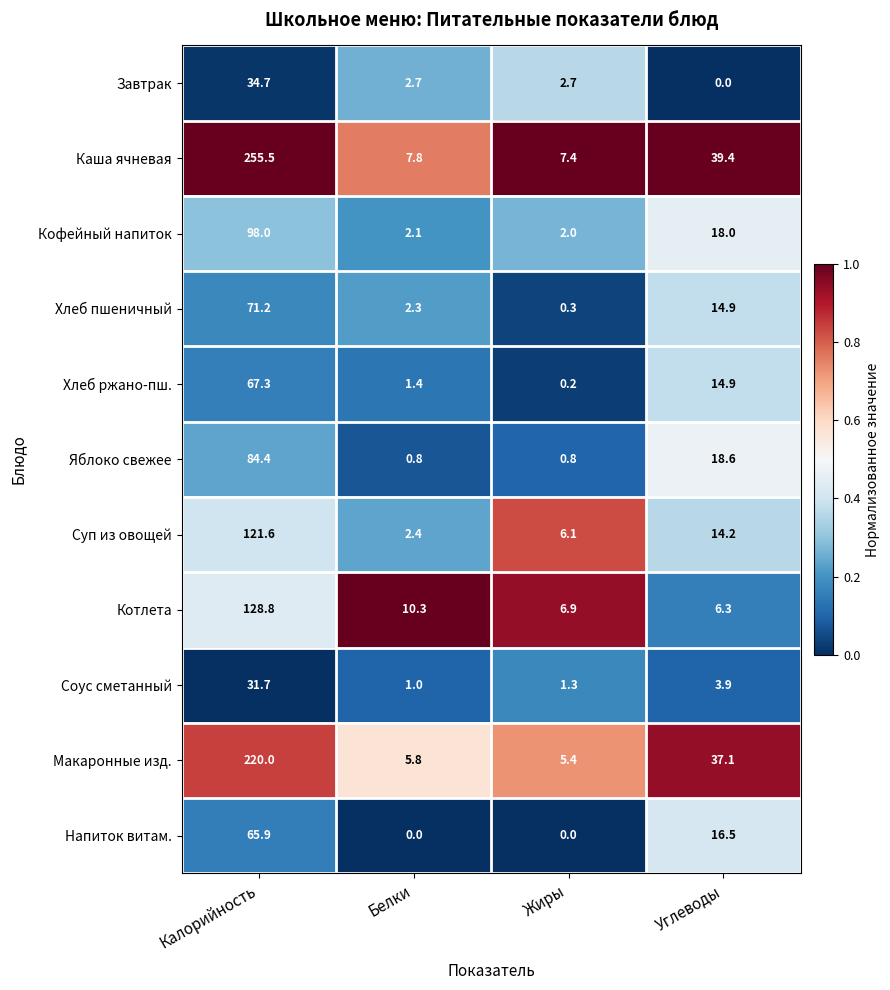

Which series changed the most between Калорийность and Белки?

Каша ячневая